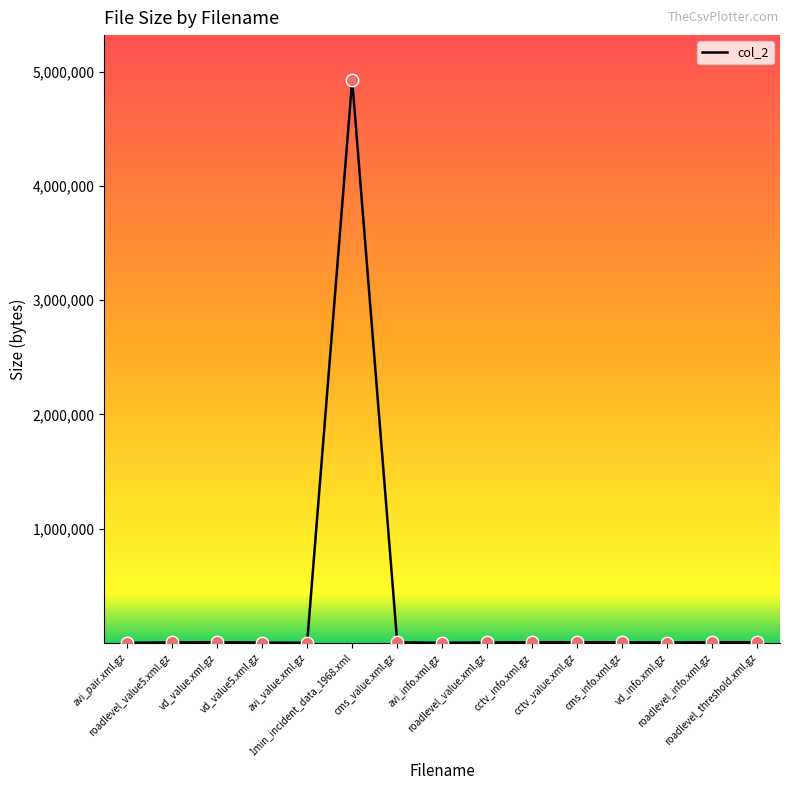

What is the ratio of the value at roadlevel_value.xml.gz to the value at vd_value.xml.gz?

0.7